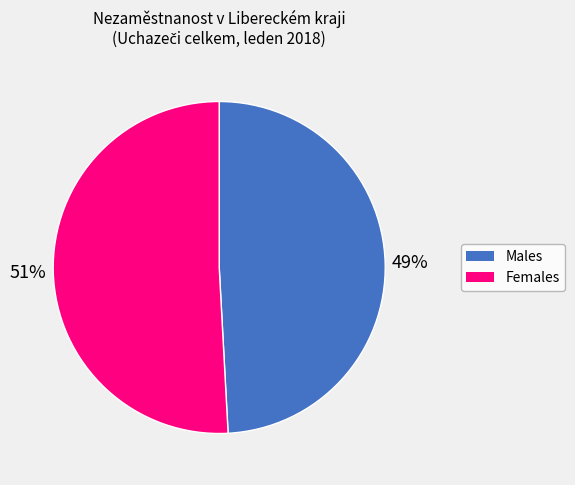

To the nearest percent, what is the average slice percentage?

50%